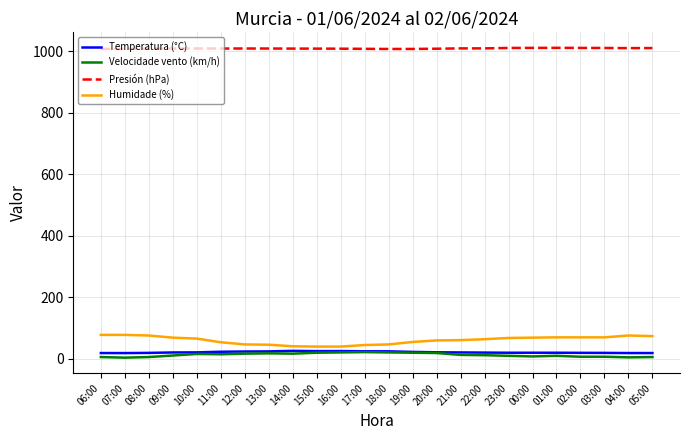

Which series has the widest spread of values?

Humidade (%)